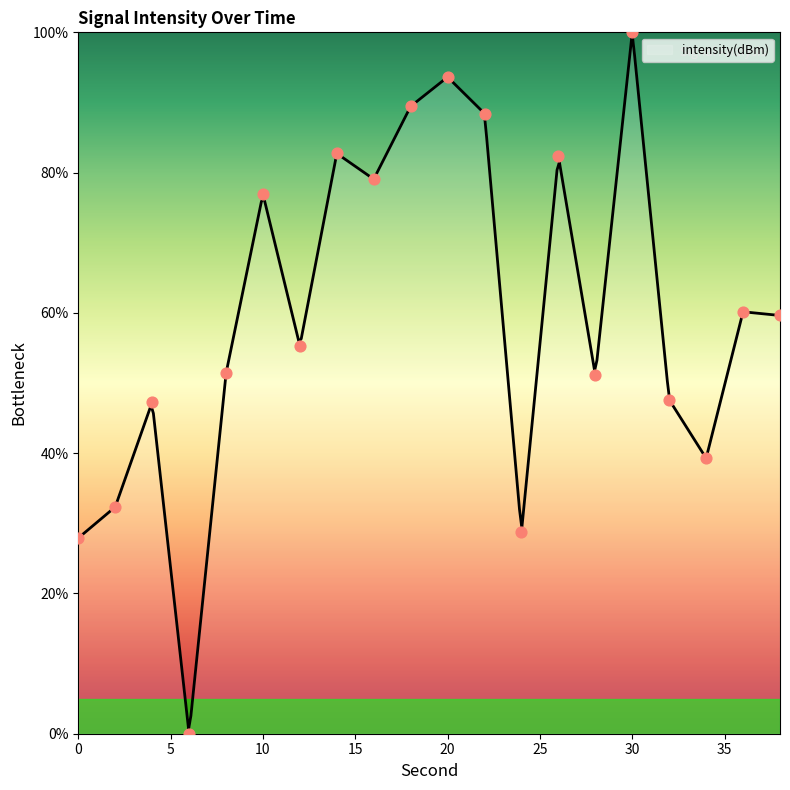

Between 36 and 30, which is larger?

30